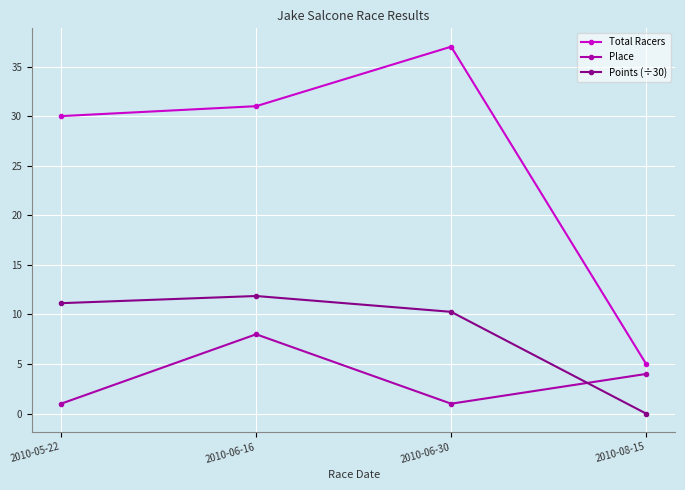

Where is Total Racers nearest to the value 21?

2010-05-22